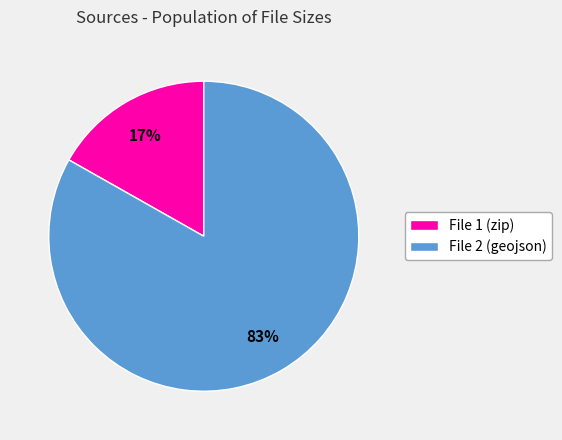

Which has a higher value, File 1 (zip) or File 2 (geojson)?

File 2 (geojson)